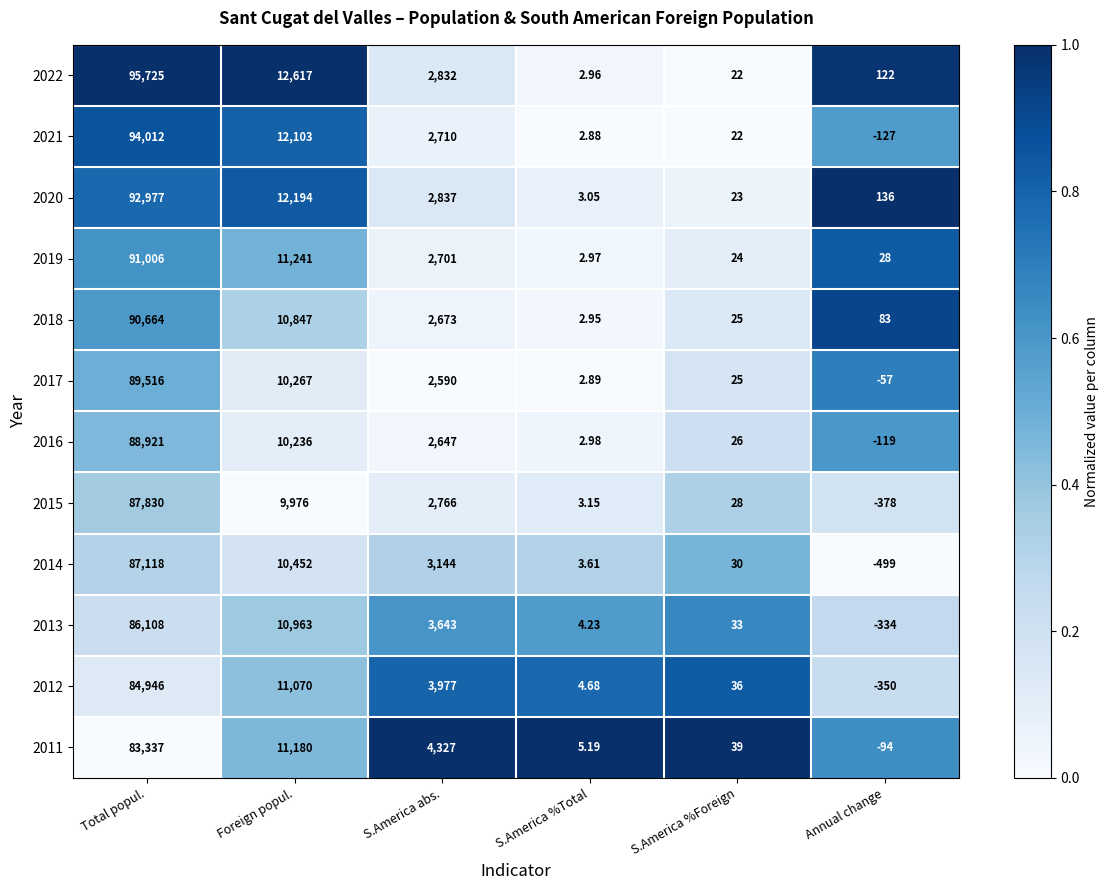

At which category is the sum across all series the highest?

Total popul.